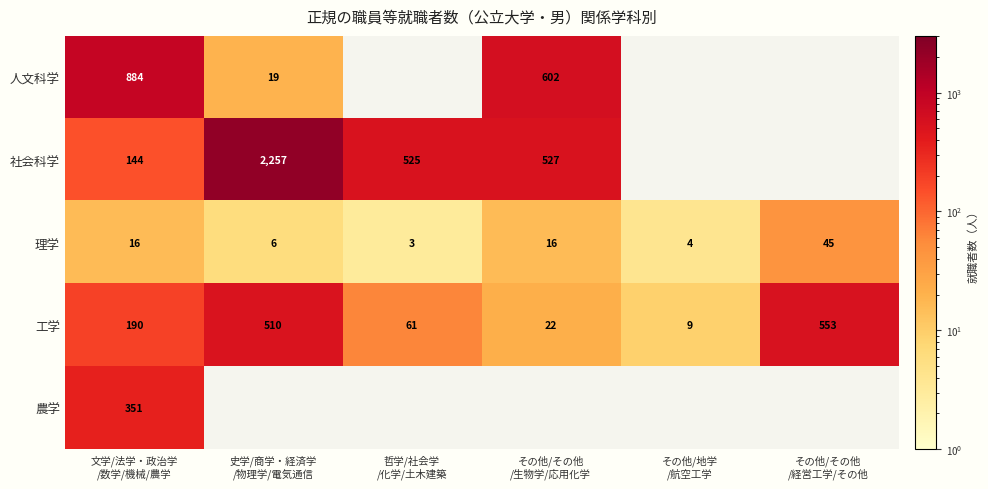

What is the average value of the 理学 series?

15